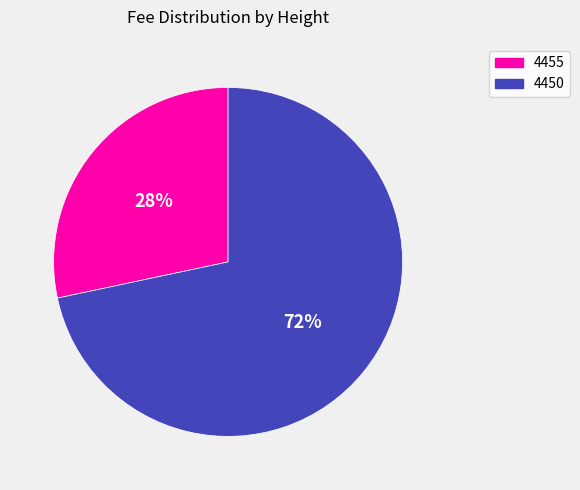

Do 4455 and 4450 together represent more than half of the pie?

Yes